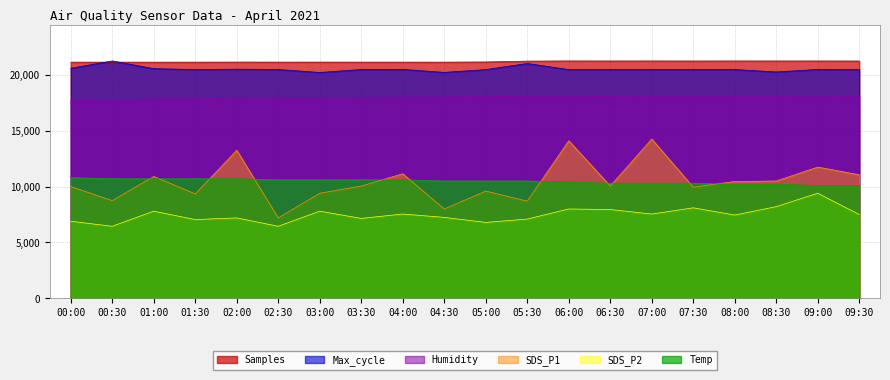

How many data points in SDS_P1 are less than 10050?

9